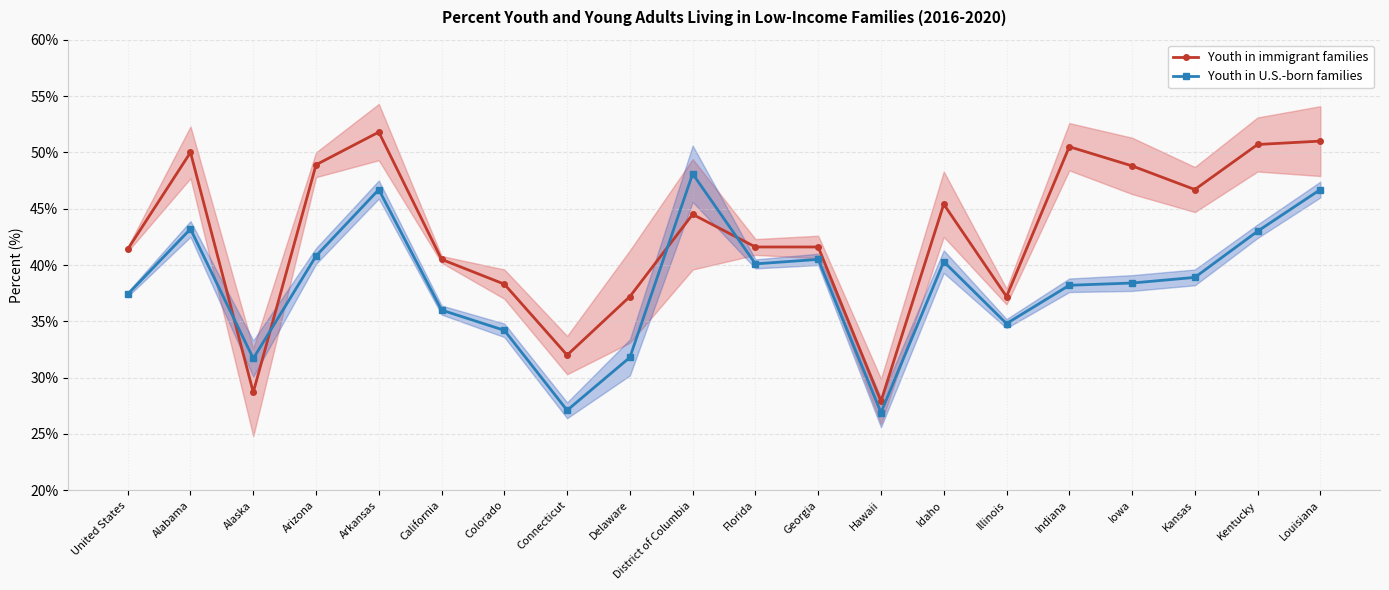

List the labels in order of Youth in U.S.-born families value, largest first.

District of Columbia, Arkansas, Louisiana, Alabama, Kentucky, Arizona, Georgia, Idaho, Florida, Kansas, Iowa, Indiana, United States, California, Illinois, Colorado, Delaware, Alaska, Connecticut, Hawaii